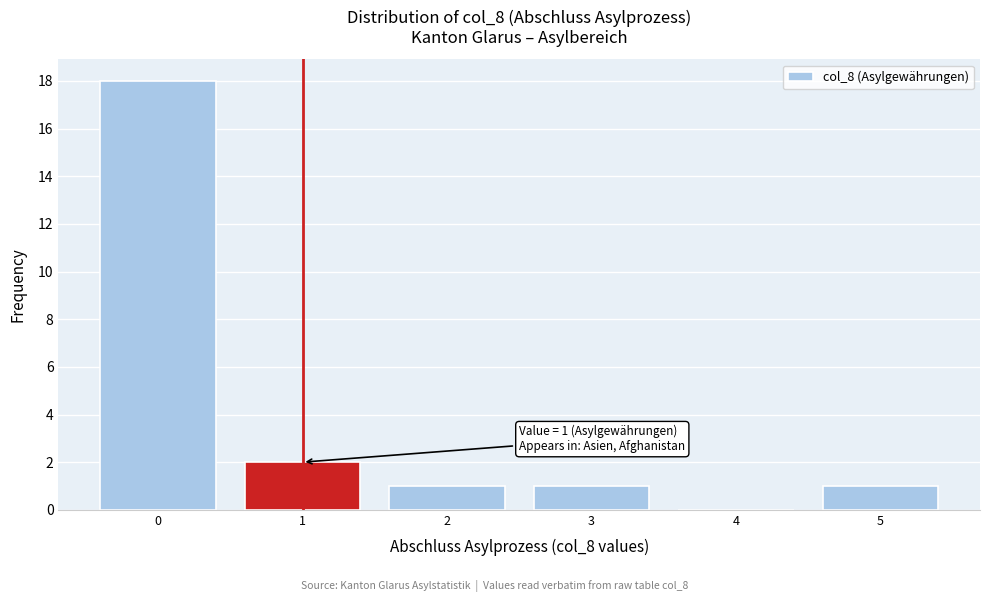

Reading left to right, extract all data points from this chart.

0=18	1=2	2=1	3=1	4=0	5=1